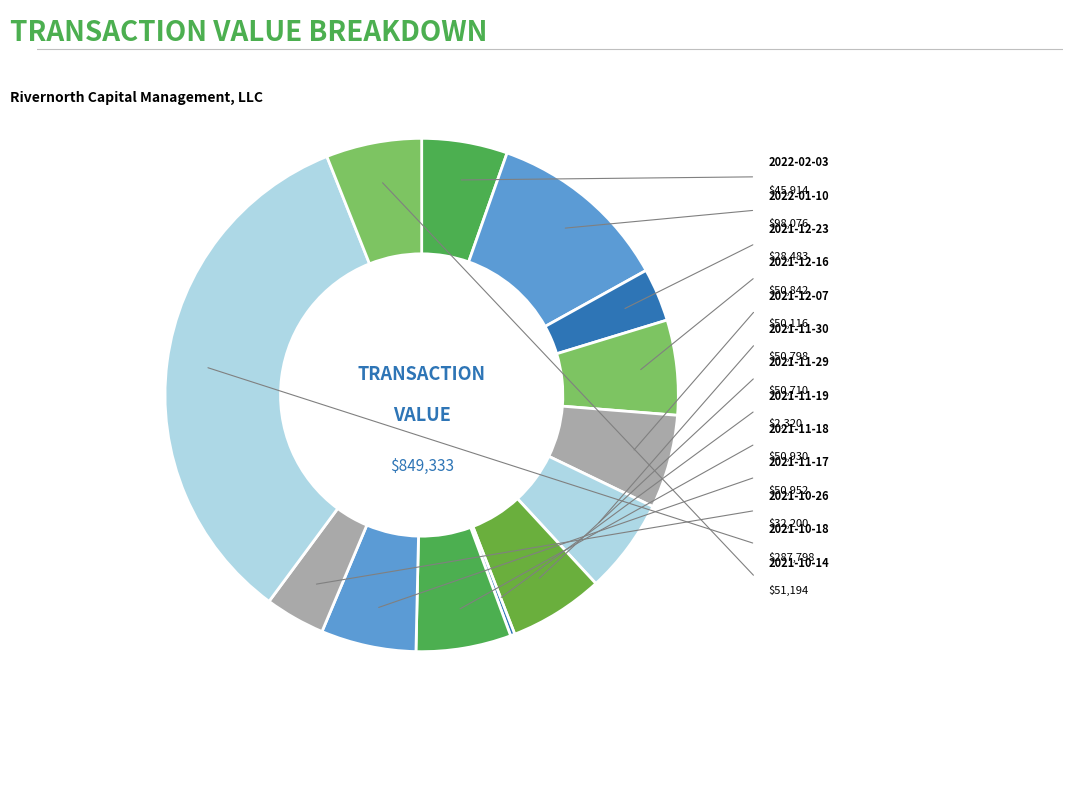

What is the ratio of the value at 2021-10-26 to the value at 2021-11-18?

0.6